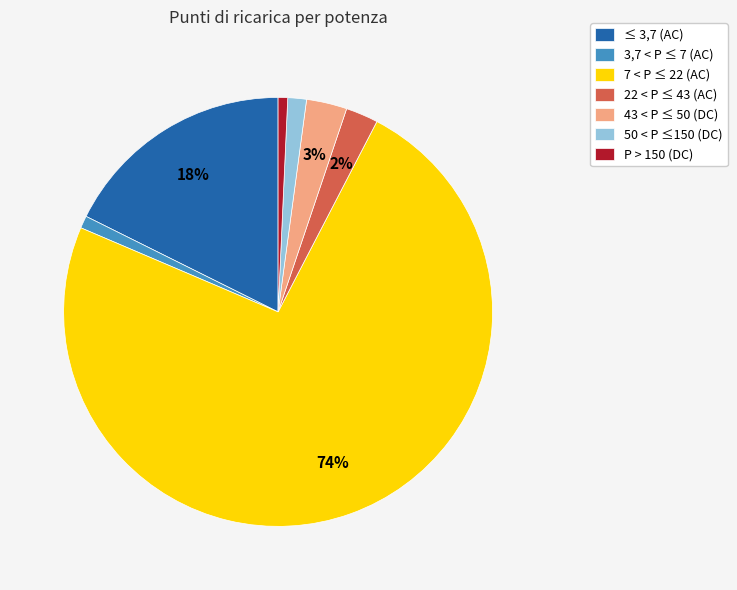

True or false: 7 < P ≤ 22 (AC) accounts for 74% of the total.

True